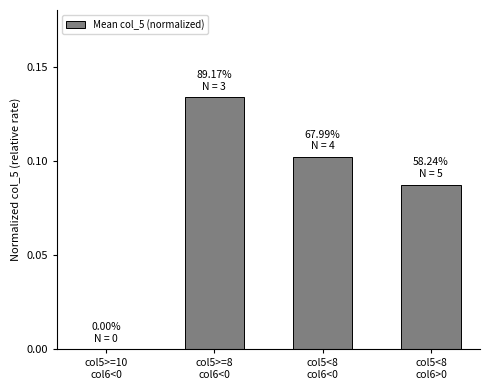

What is the sum of all values?

0.3